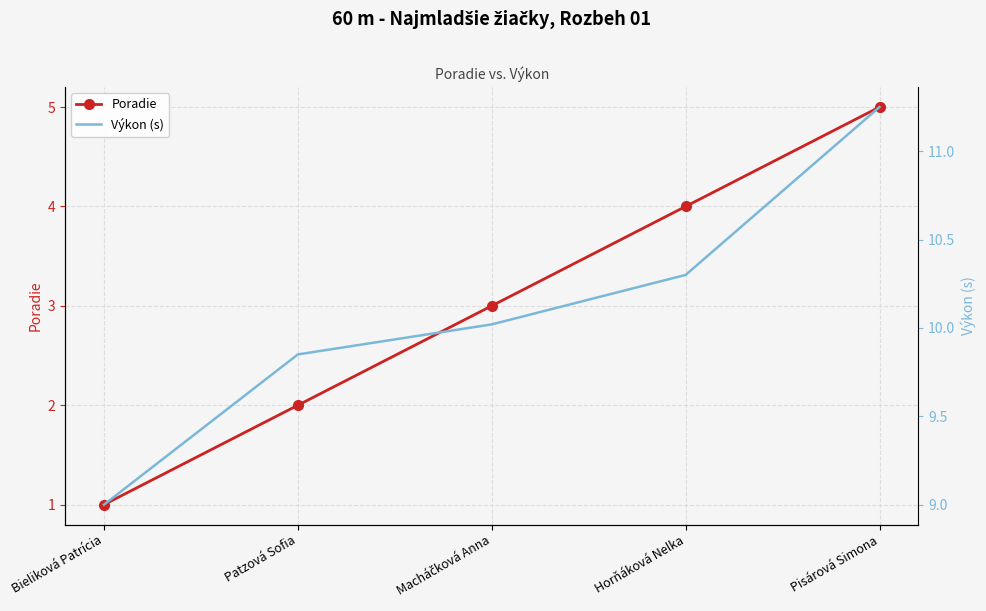

What is the total value across all series at Patzová Sofia?

11.8